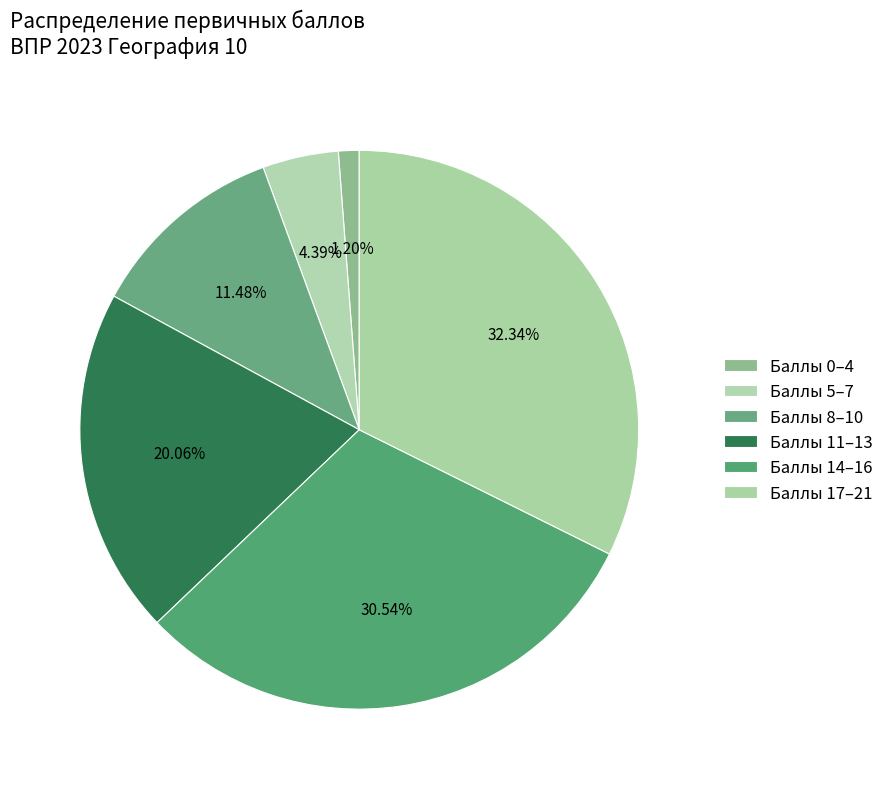

How many segments does this pie chart have?

6